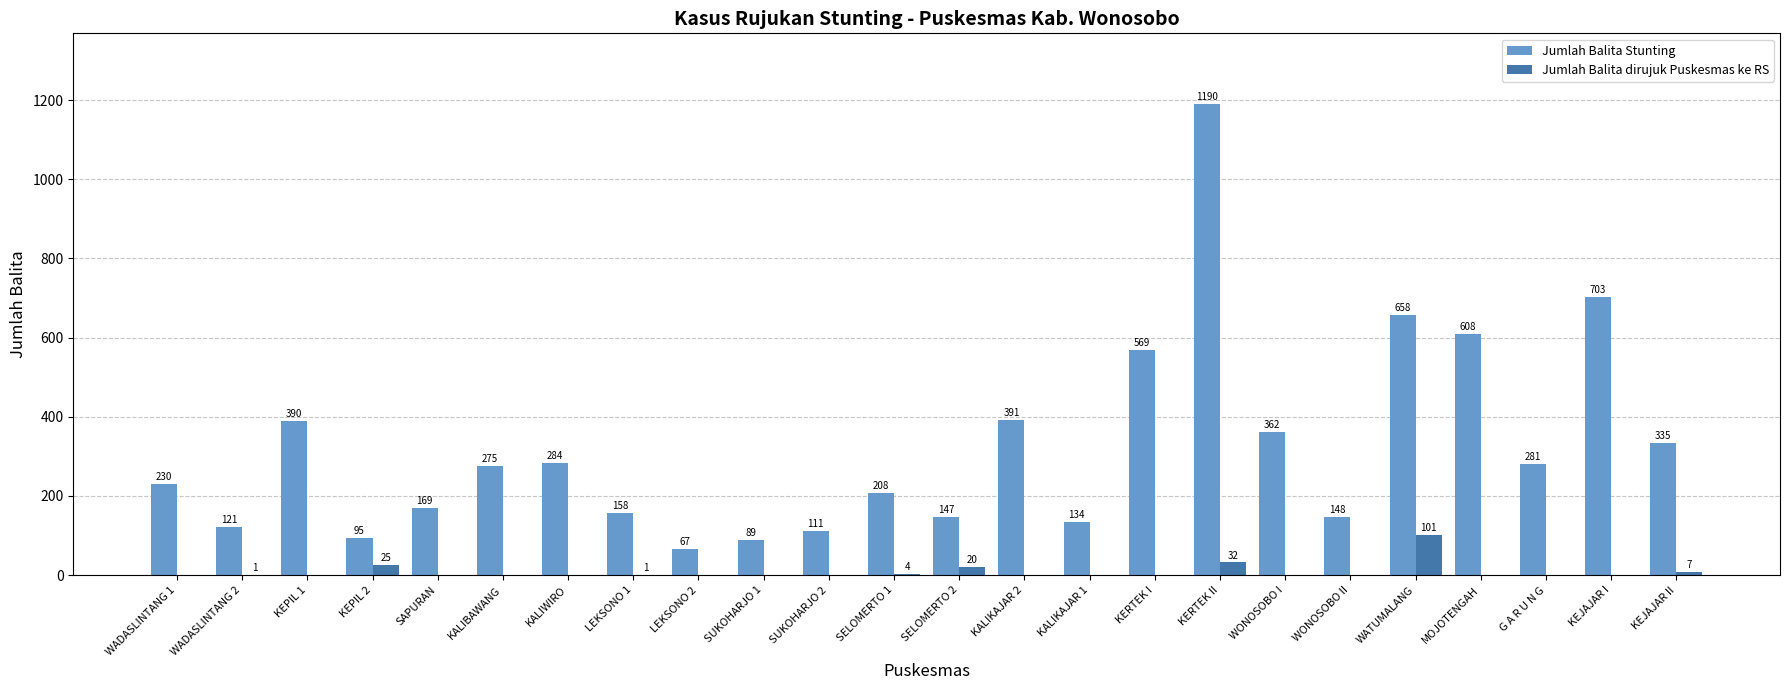

How many values in Jumlah Balita dirujuk Puskesmas ke RS are above zero?

8